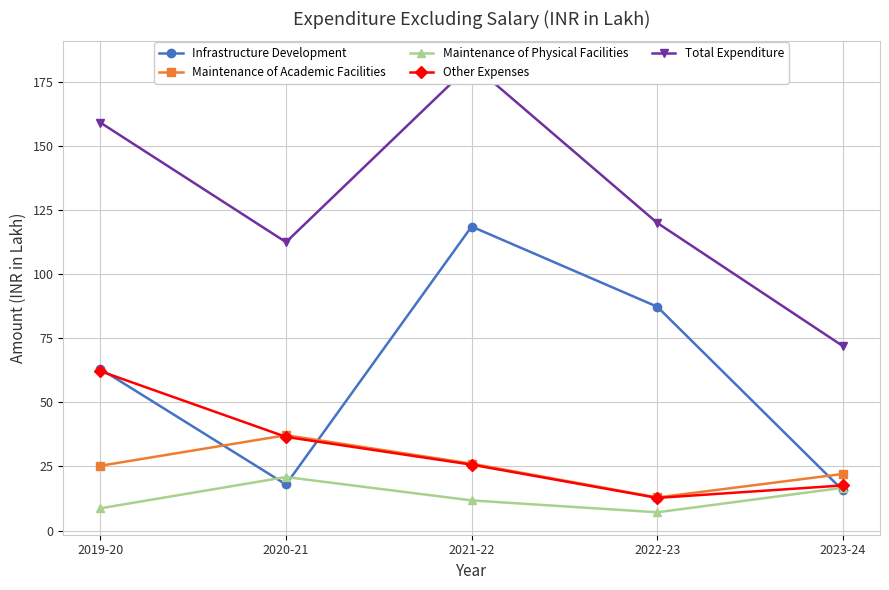

True or false: Total Expenditure and Other Expenses cross at least once.

False